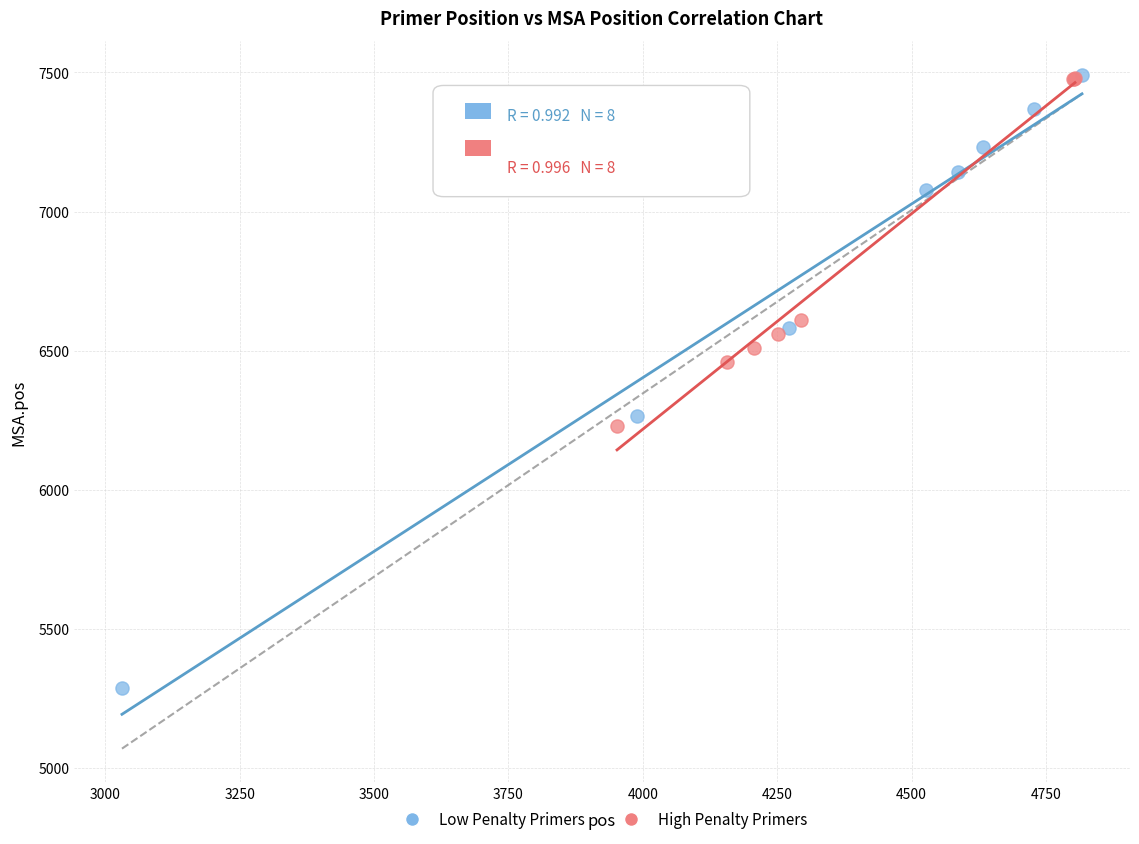

Which series has the largest Y range (max minus min)?

Low Penalty Primers